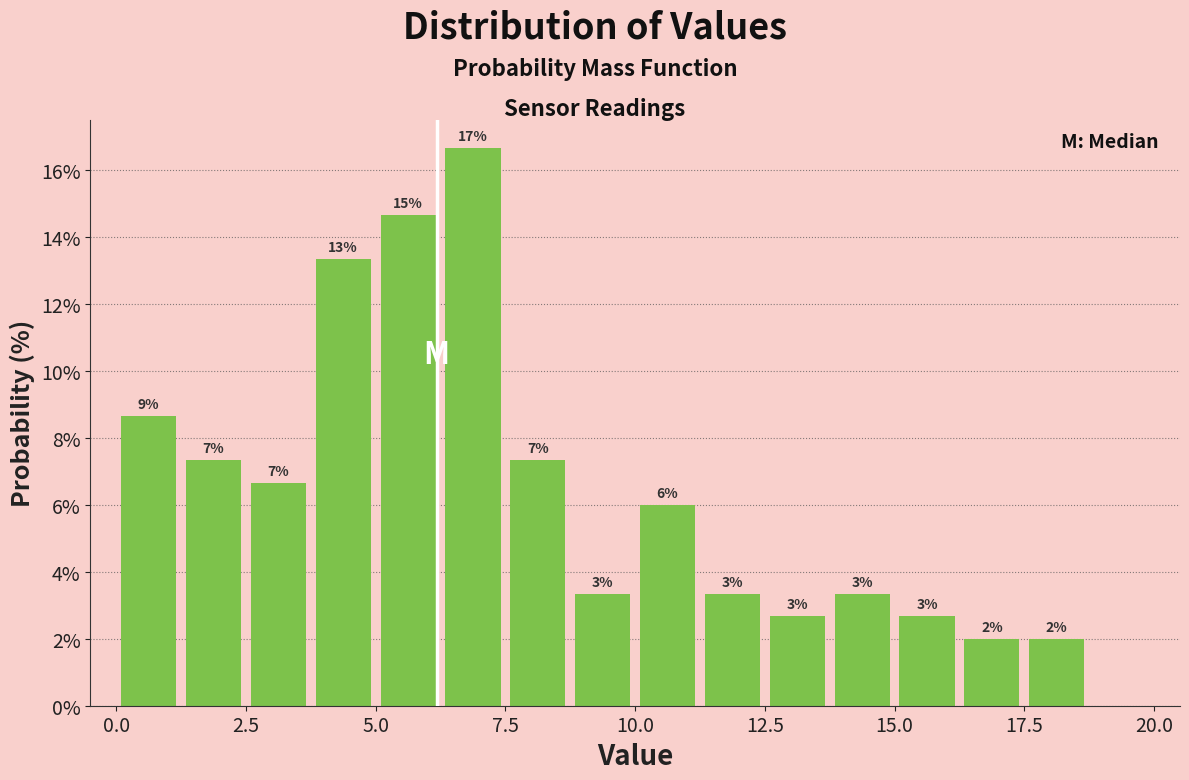

Around what value on the x-axis is the tallest bar? Give the approximate position of its centre, as read against the axis.

7.0